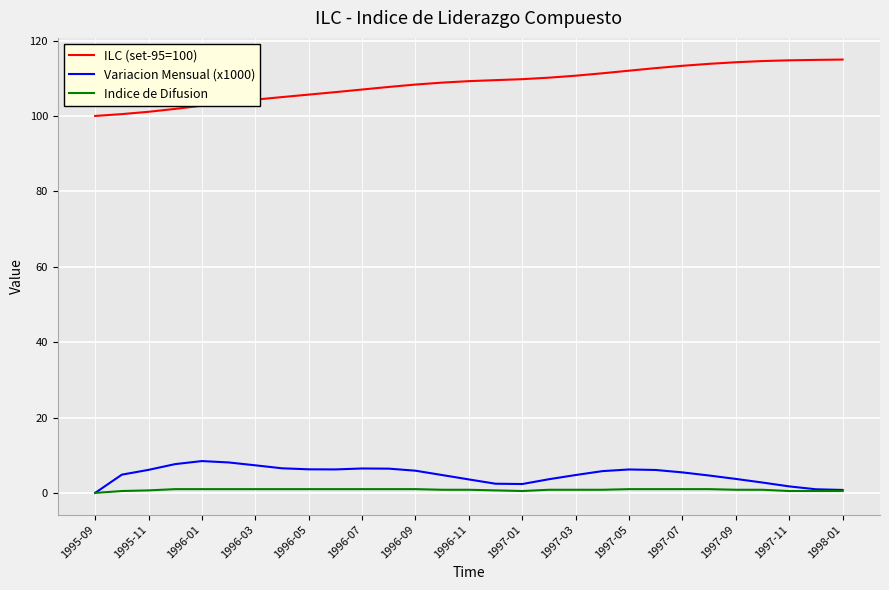

True or false: ILC (set-95=100) and Variacion Mensual (x1000) intersect in this chart.

False